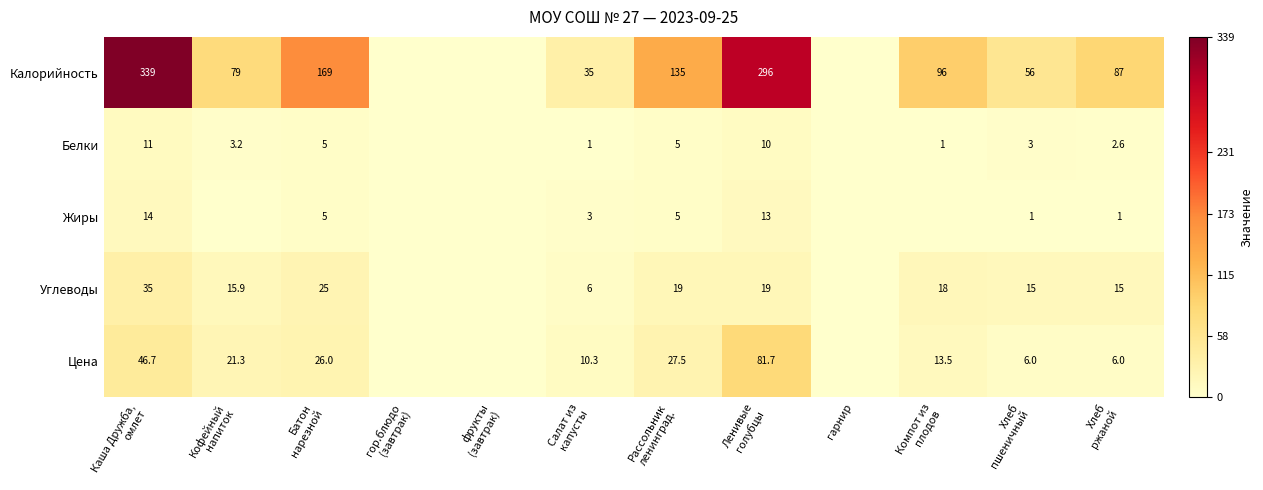

Which series changed the most between Ленивые
голубцы and Хлеб
ржаной?

Калорийность